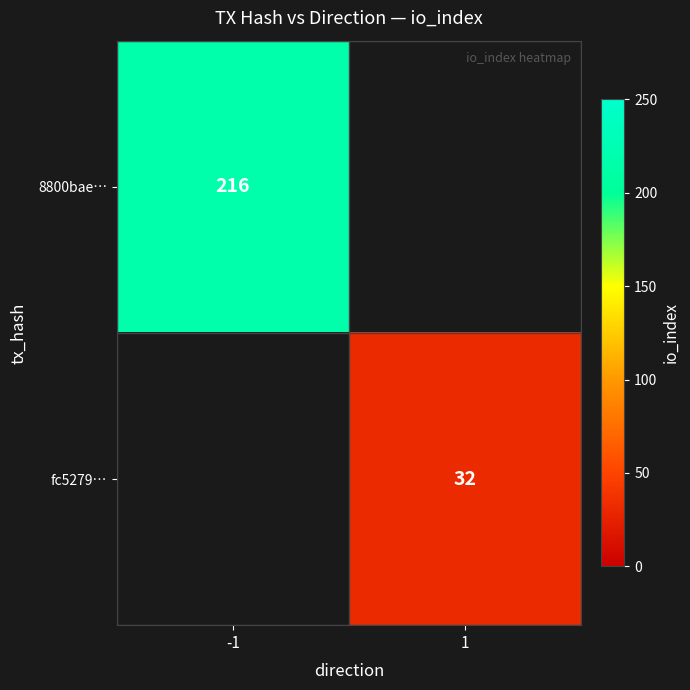

True or false: 8800bae… has a value of 388.3 at -1.

False